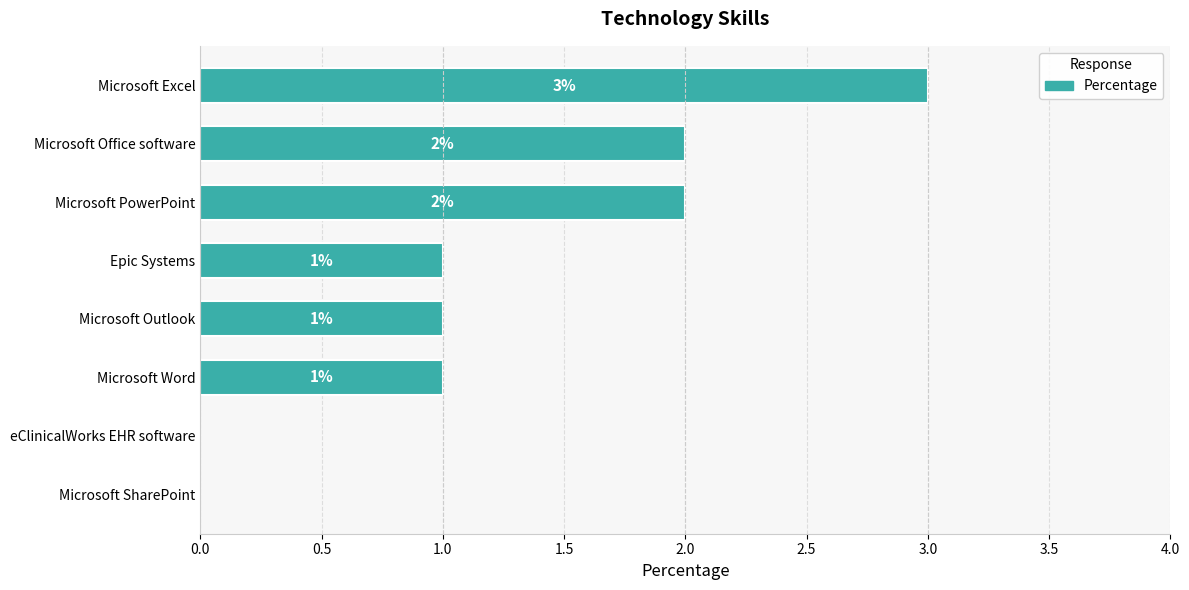

Reading bottom to top, extract all data points from this chart.

Microsoft SharePoint=0	eClinicalWorks EHR software=0	Microsoft Word=1	Microsoft Outlook=1	Epic Systems=1	Microsoft PowerPoint=2	Microsoft Office software=2	Microsoft Excel=3